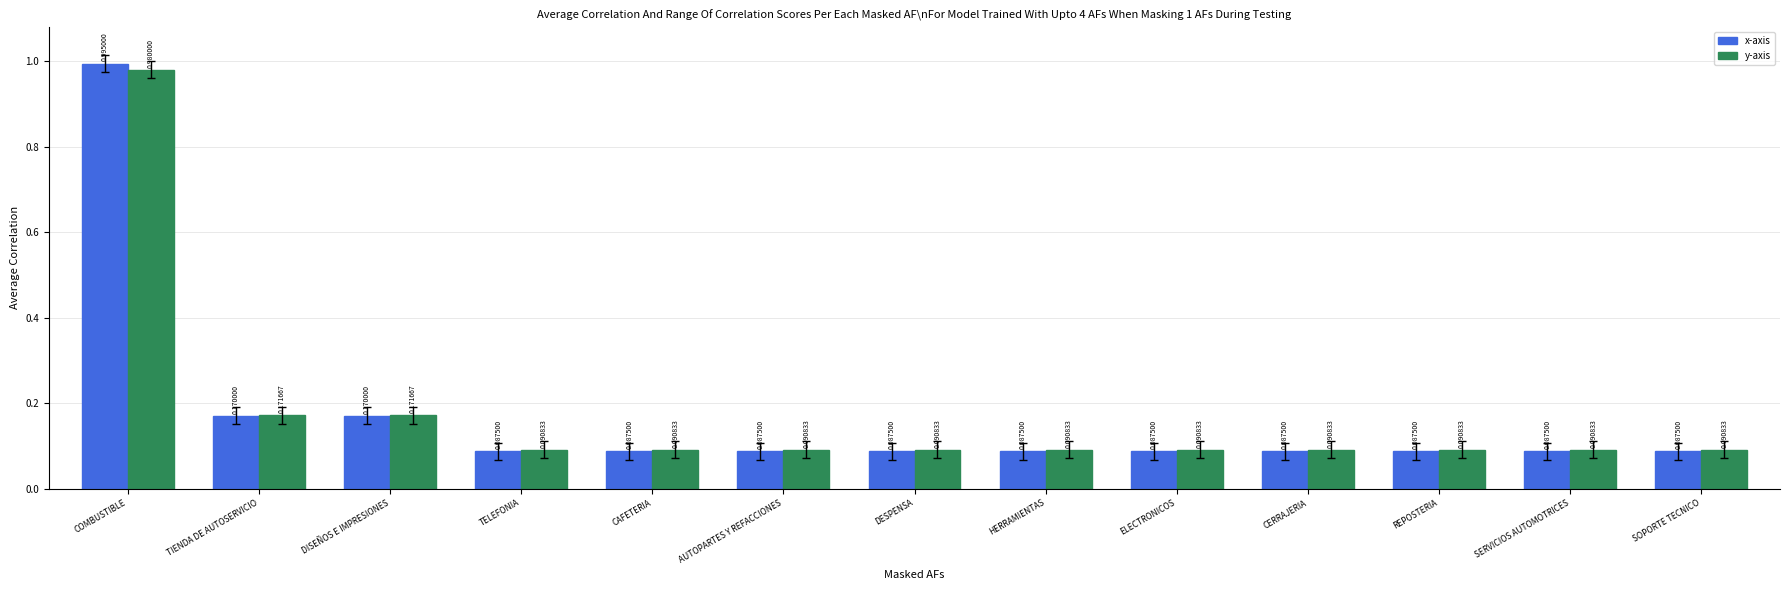

Rank the series at DESPENSA from highest to lowest value.

y-axis, x-axis